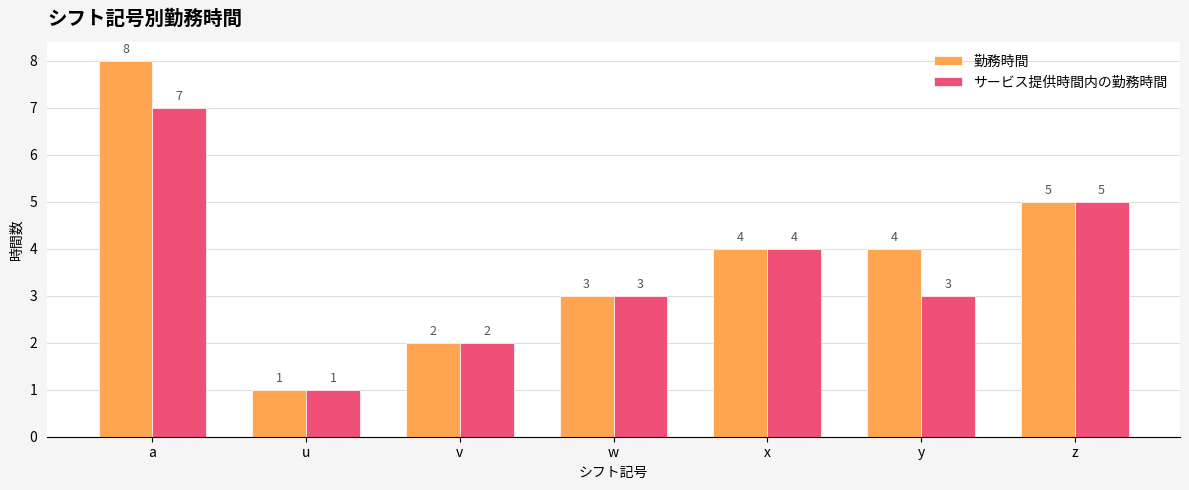

What position from the left is v?

3